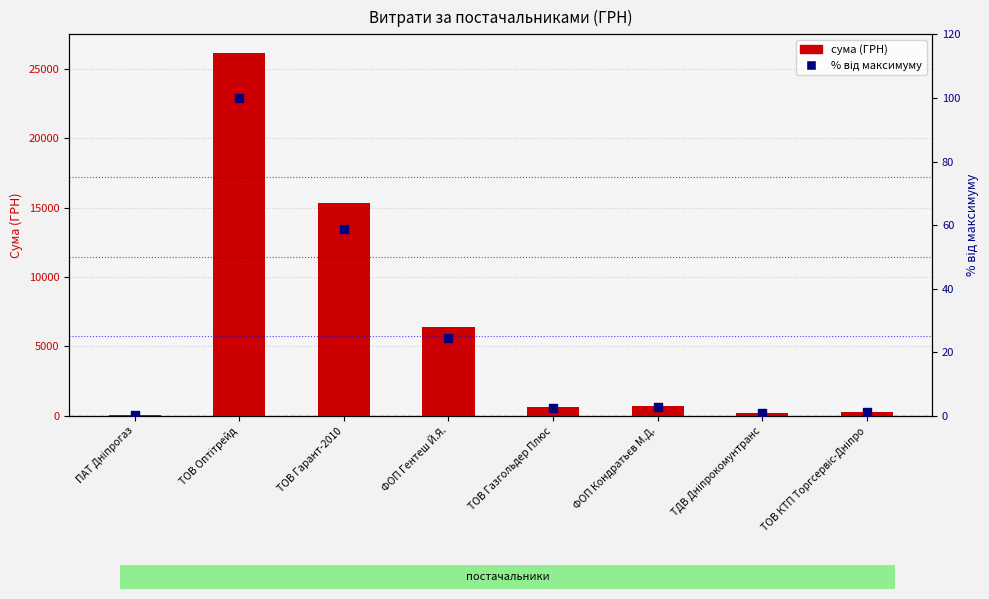

What are all the series names shown in the legend?

сума (ГРН), відсоток від максимуму